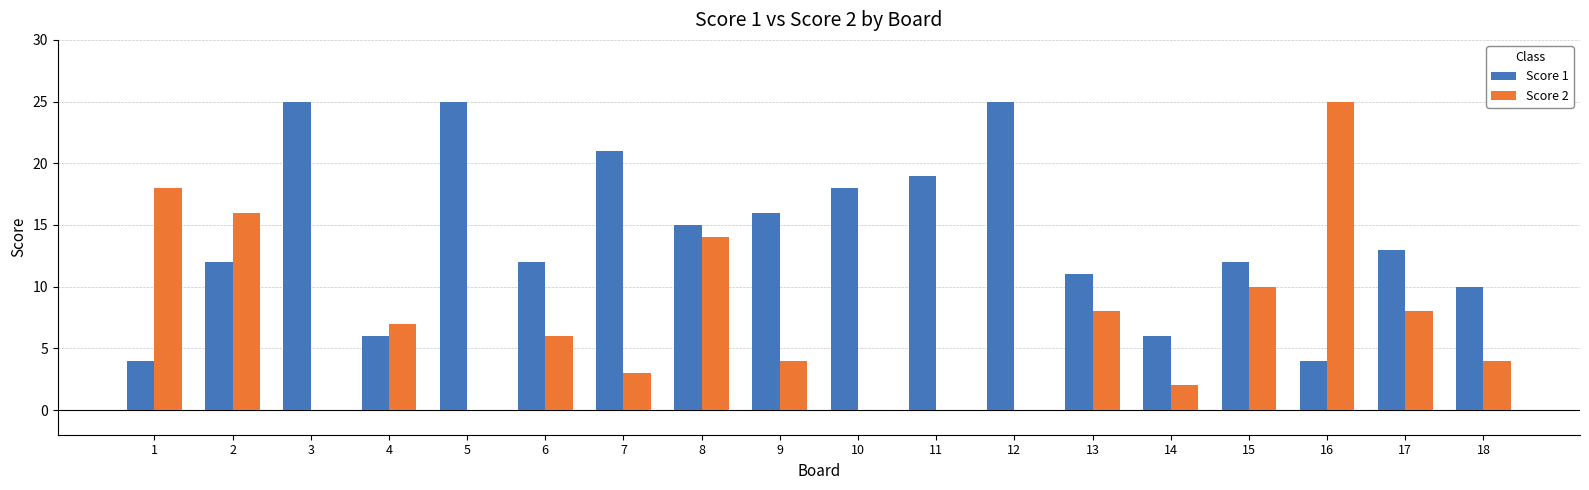

The Score 1 series shows 33 at 3. True or false?

False